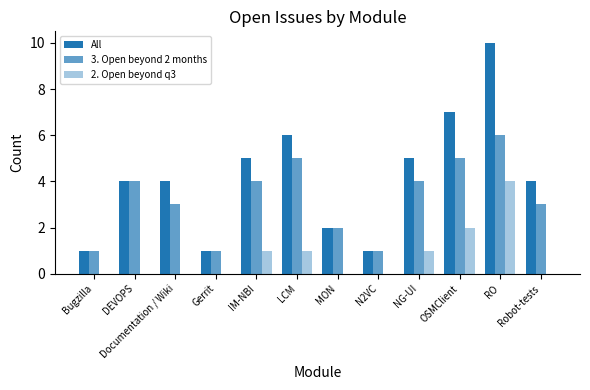

How many groups of bars are there?

12